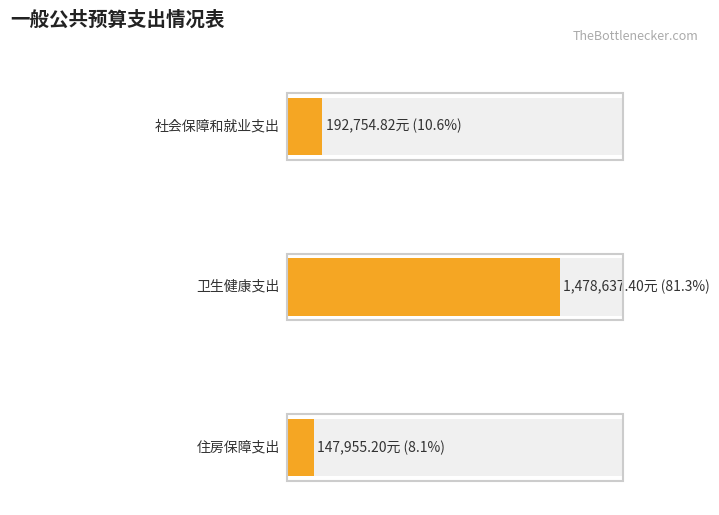

What is the approximate value at 社会保障和就业支出?

192754.8